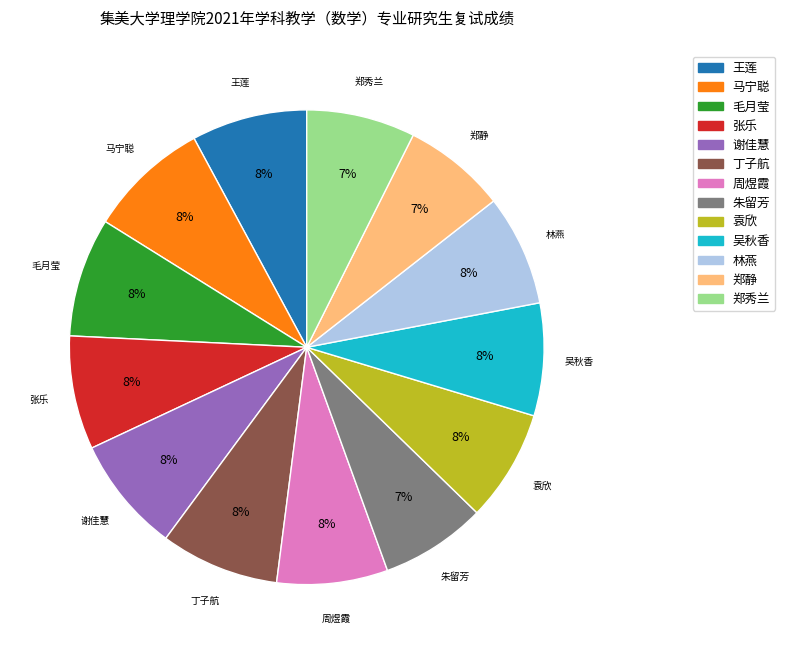

True or false: 袁欣 accounts for 1% of the total.

False